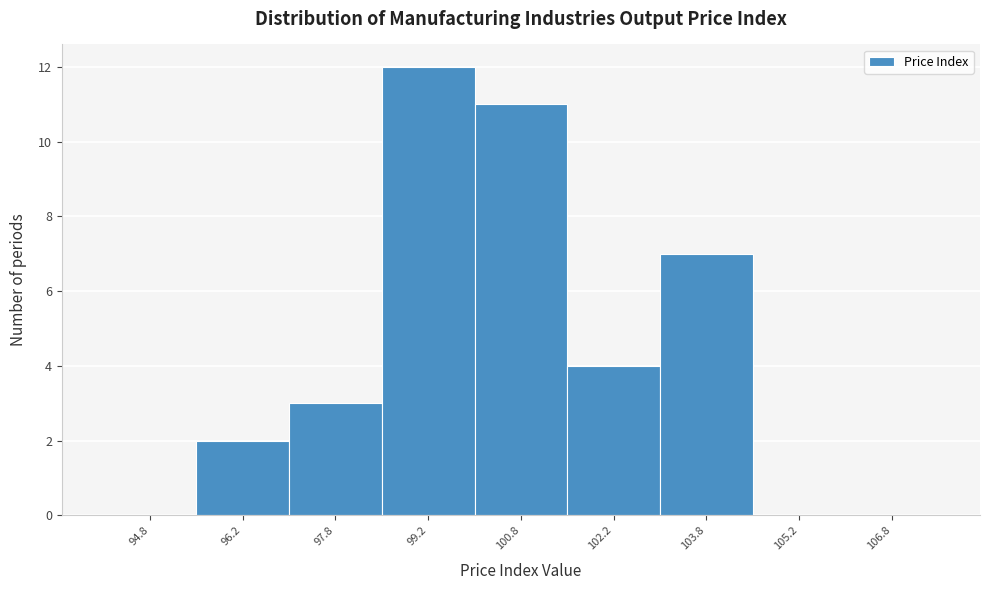

How tall is the bar that spans 97.0 to 98.5 on the x-axis? Neither the bar edges nor the heights are printed on the chart, so give them approximately, as read against the axes.

3